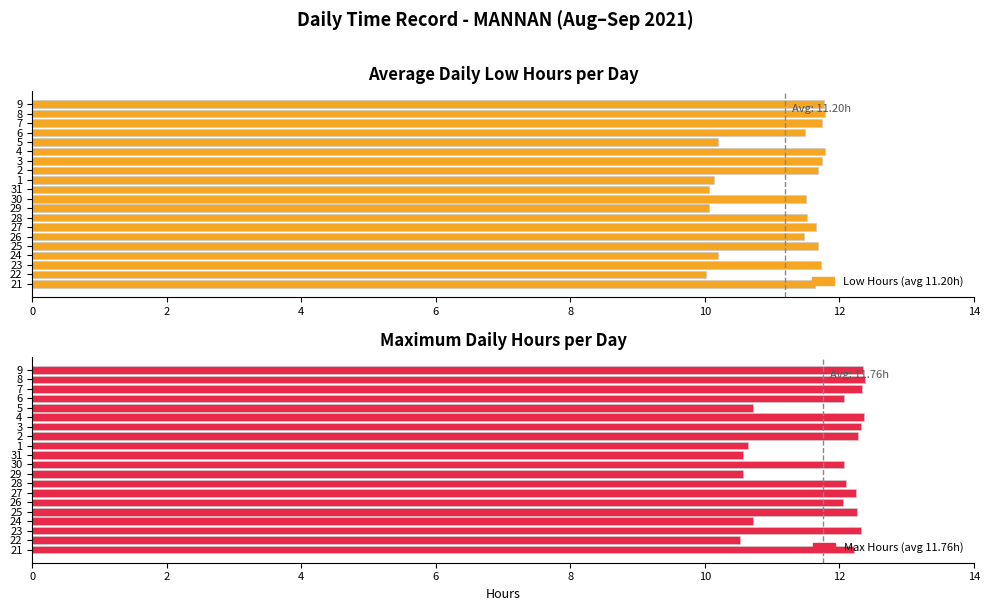

Reading right to left, extract all data points from this chart.

Daily Low Hours: 11.8	11.8	11.8	11.5	10.2	11.8	11.7	11.7	10.1	10.1	11.5	10.1	11.5	11.7	11.5	11.7	10.2	11.7	10.0	11.6
Max Daily Hours (est.): 12.4	12.4	12.3	12.1	10.7	12.4	12.3	12.3	10.6	10.6	12.1	10.6	12.1	12.2	12.1	12.3	10.7	12.3	10.5	12.2